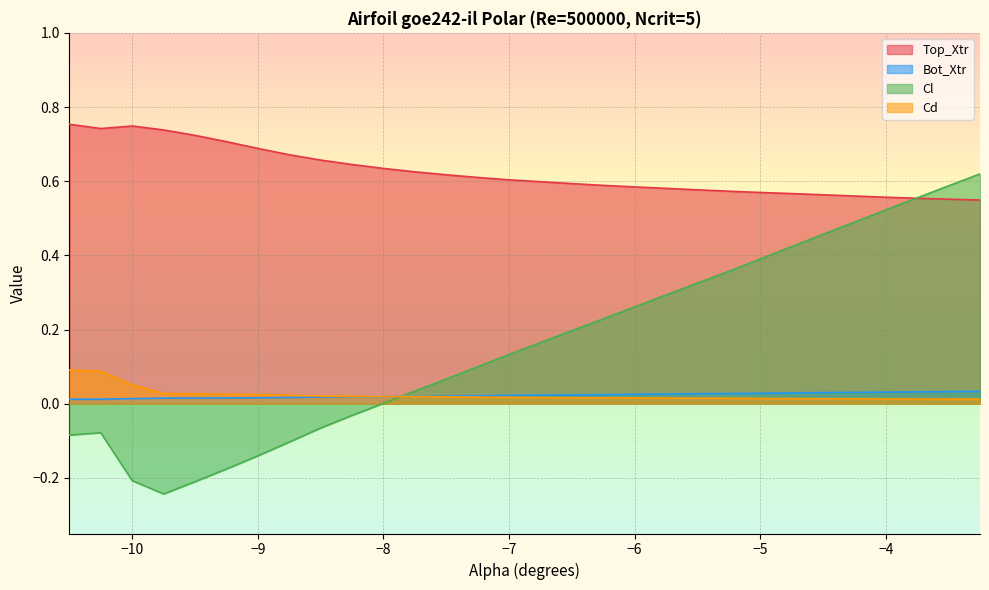

Which label corresponds to the smallest value in the chart?

-9.75